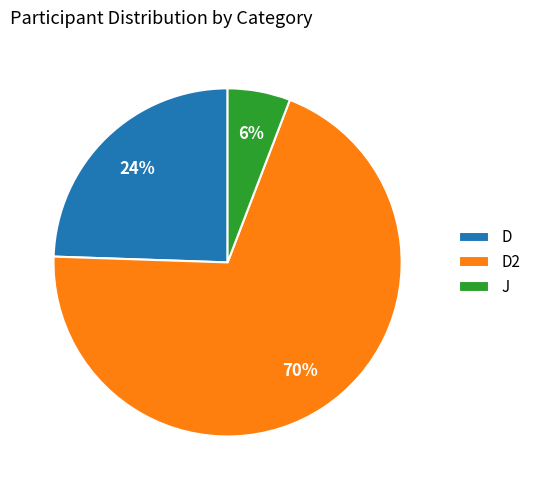

To the nearest percent, what portion does D2 represent?

70%